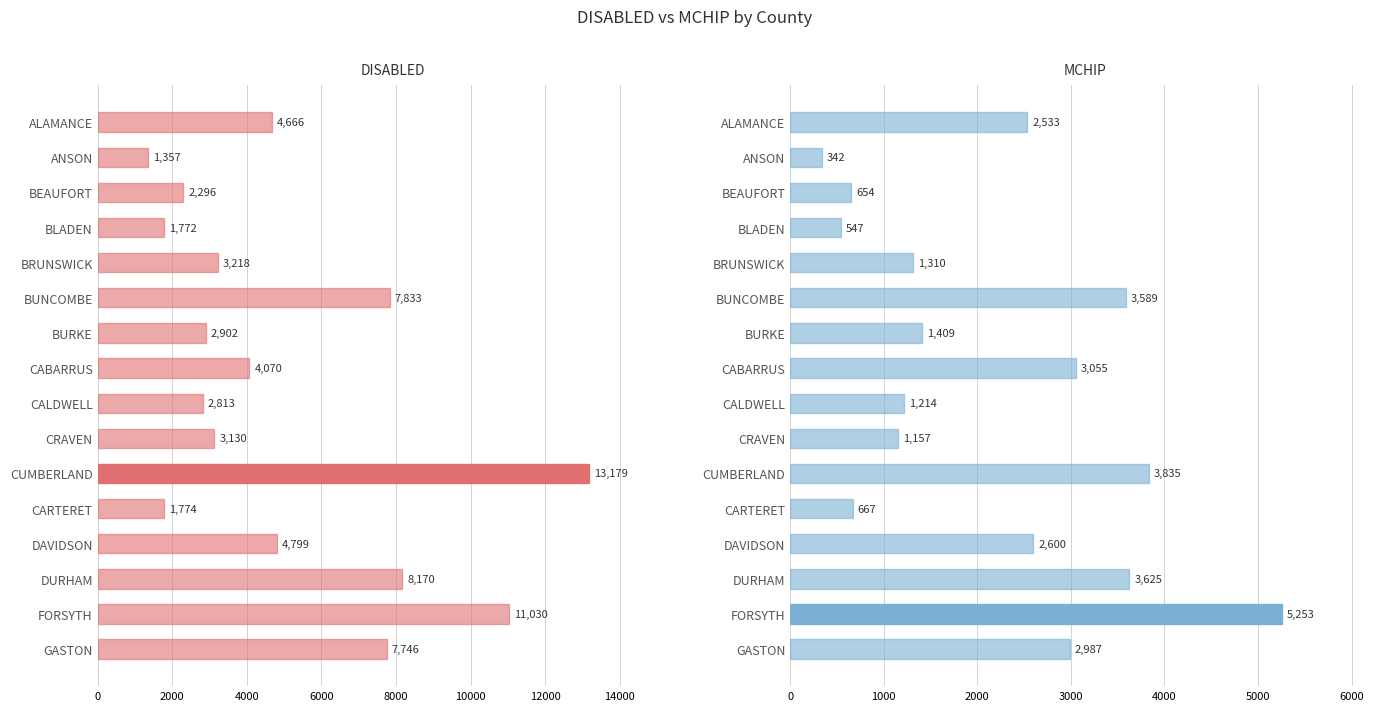

Reading left to right, what are all the values shown in this chart?

DISABLED: 4666	1357	2296	1772	3218	7833	2902	4070	2813	3130	13179	1774	4799	8170	11030	7746
MCHIP: 2533	342	654	547	1310	3589	1409	3055	1214	1157	3835	667	2600	3625	5253	2987